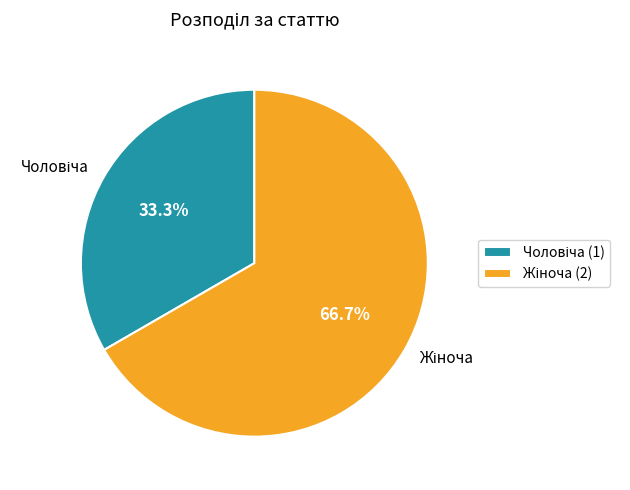

Is there a majority slice in this chart?

Yes